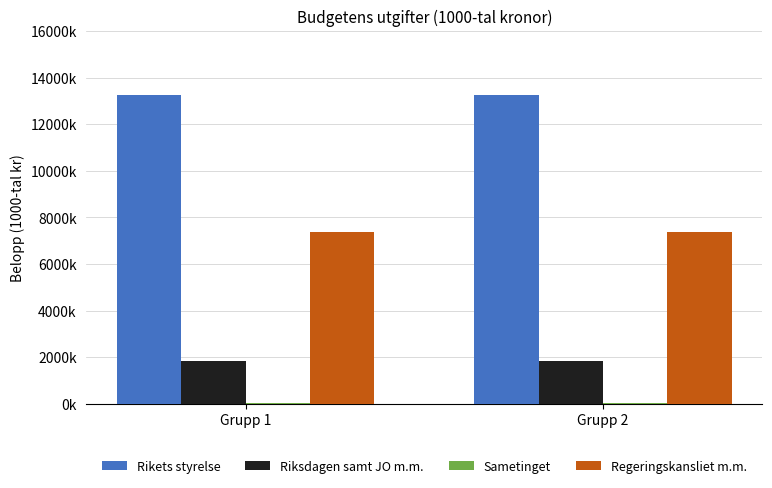

At which label does Sametinget reach its minimum?

Grupp 1